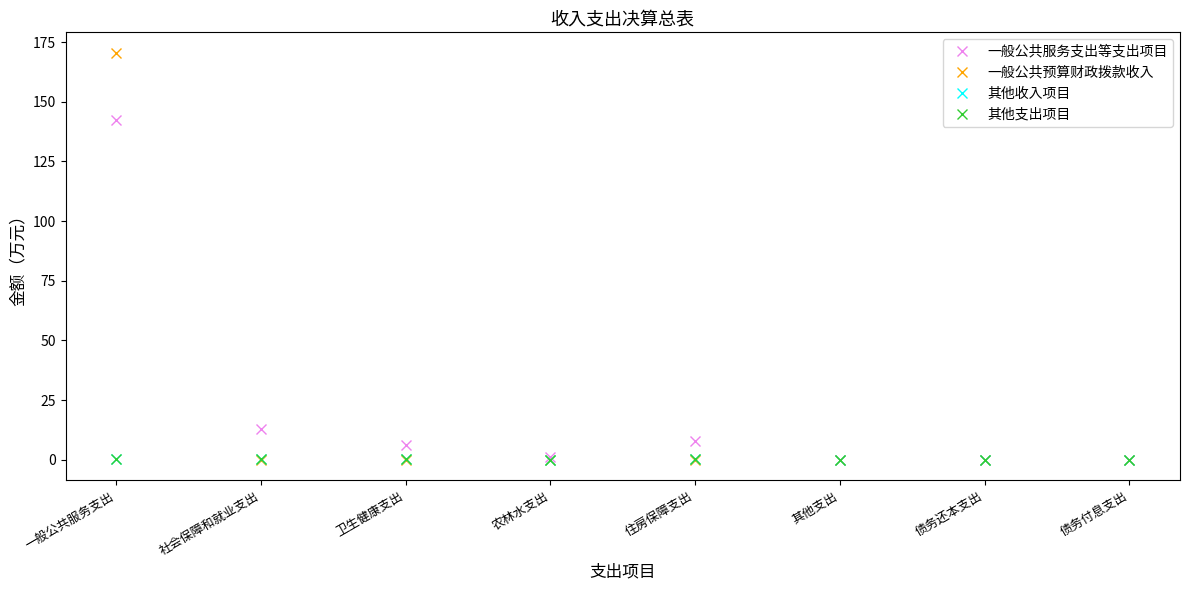

What is the label of the 8th point from the left?

债务付息支出